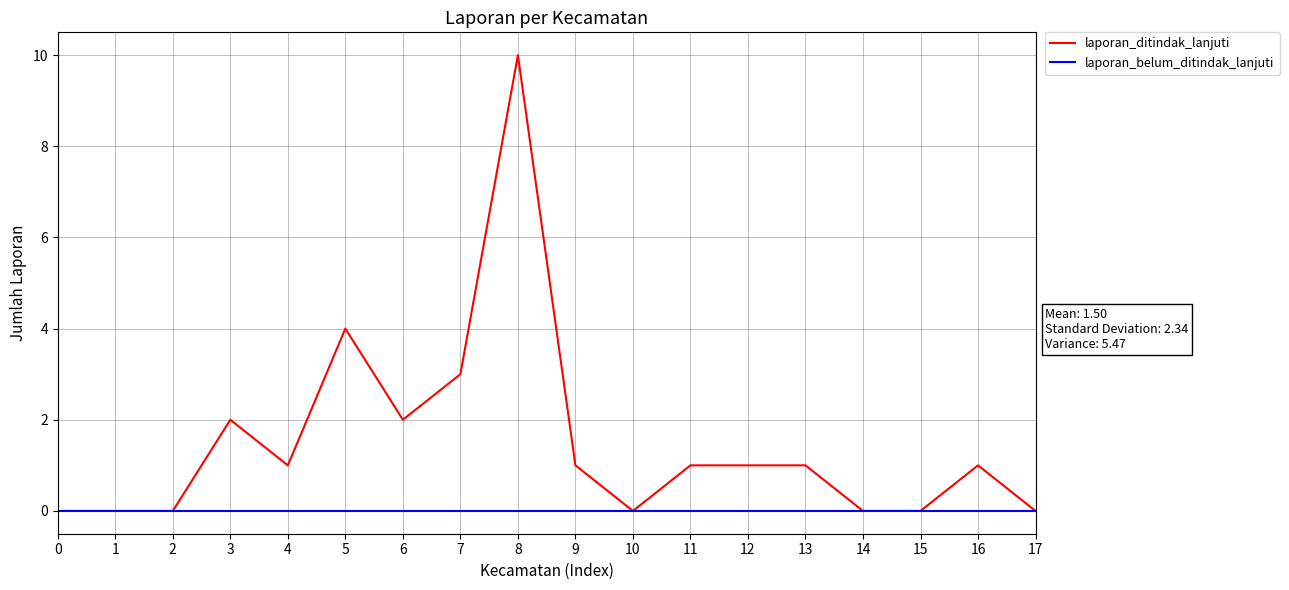

What are all the series names shown in the legend?

laporan_ditindak_lanjuti, laporan_belum_ditindak_lanjuti